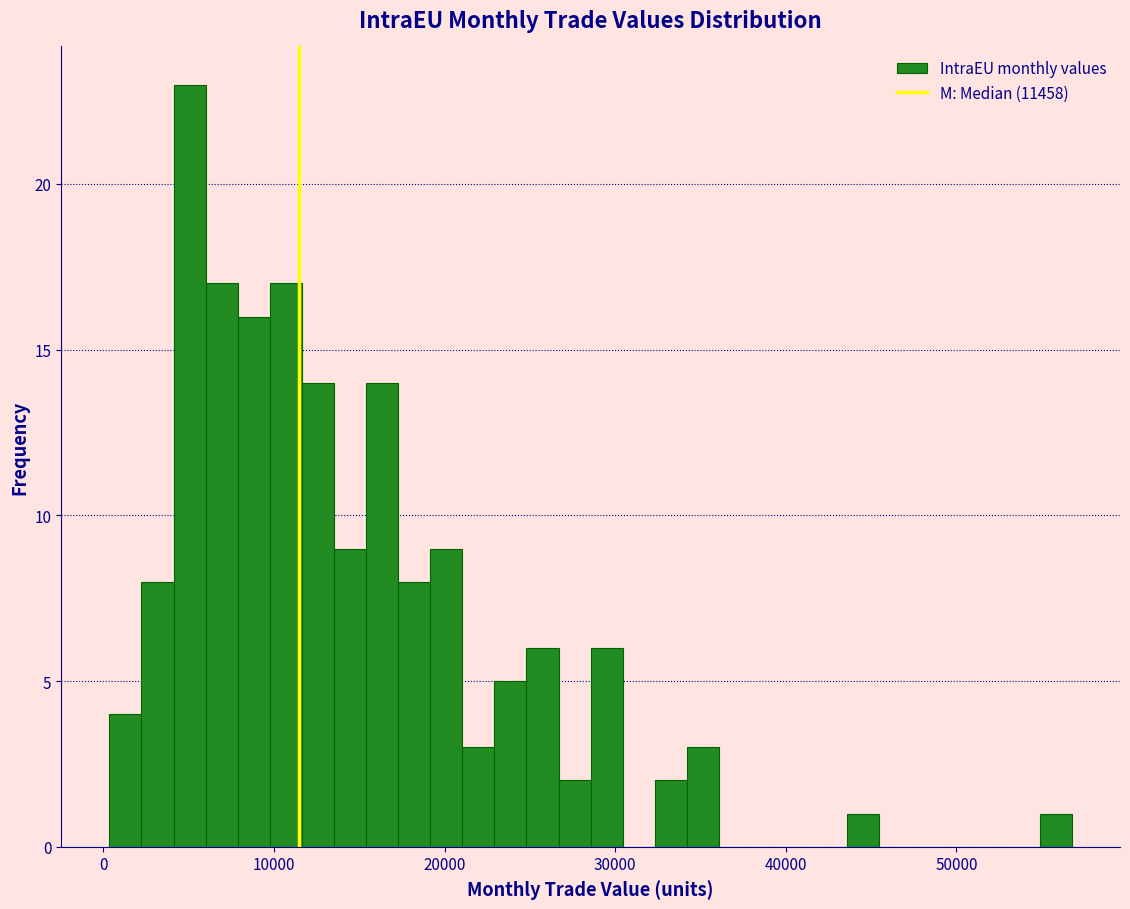

Read against the x-axis, roughly where is the centre of the tallest bar?

5000